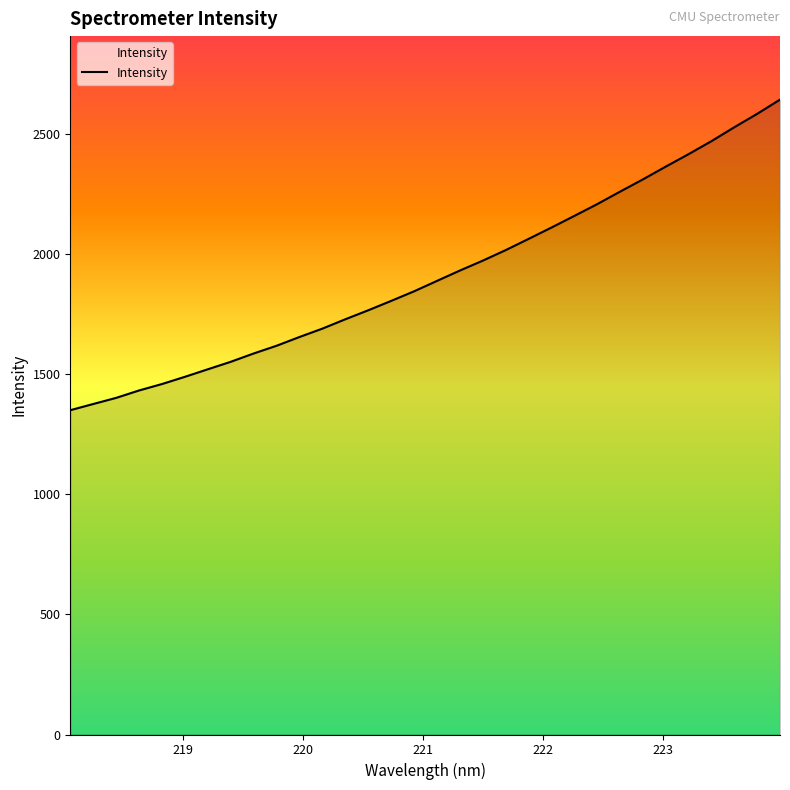

What is the minimum value shown in the chart?

1350.2